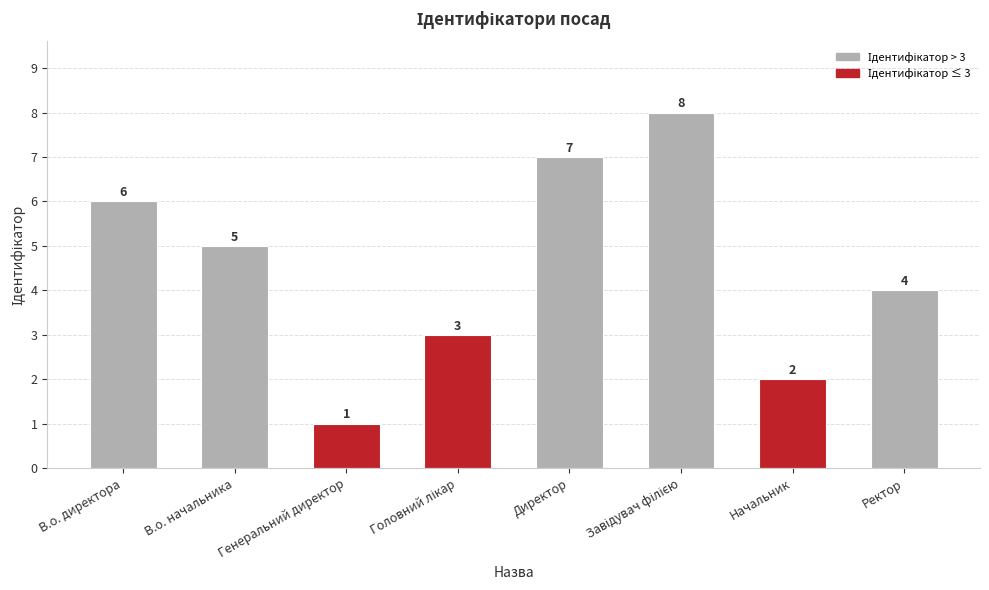

What position from the left is Директор?

5